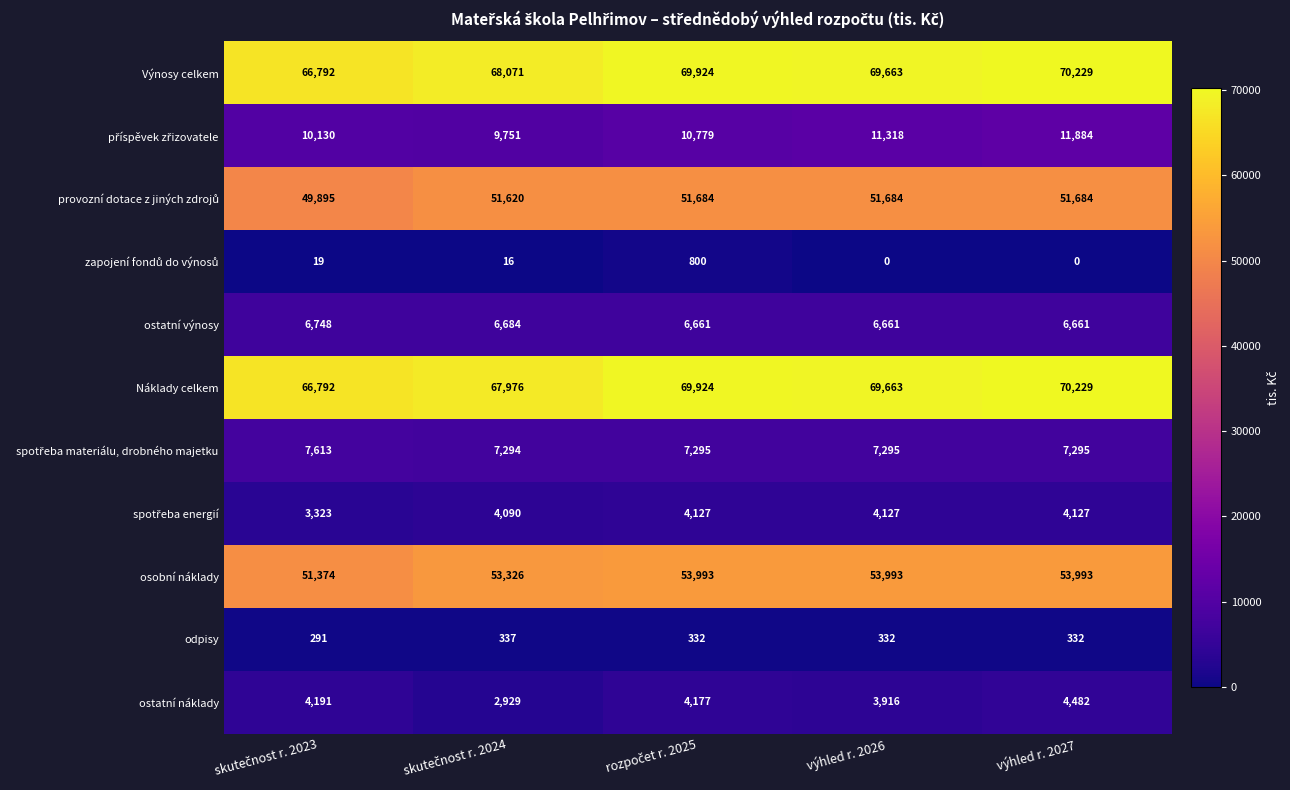

What is the difference between the highest and lowest values at výhled r. 2027?

70229